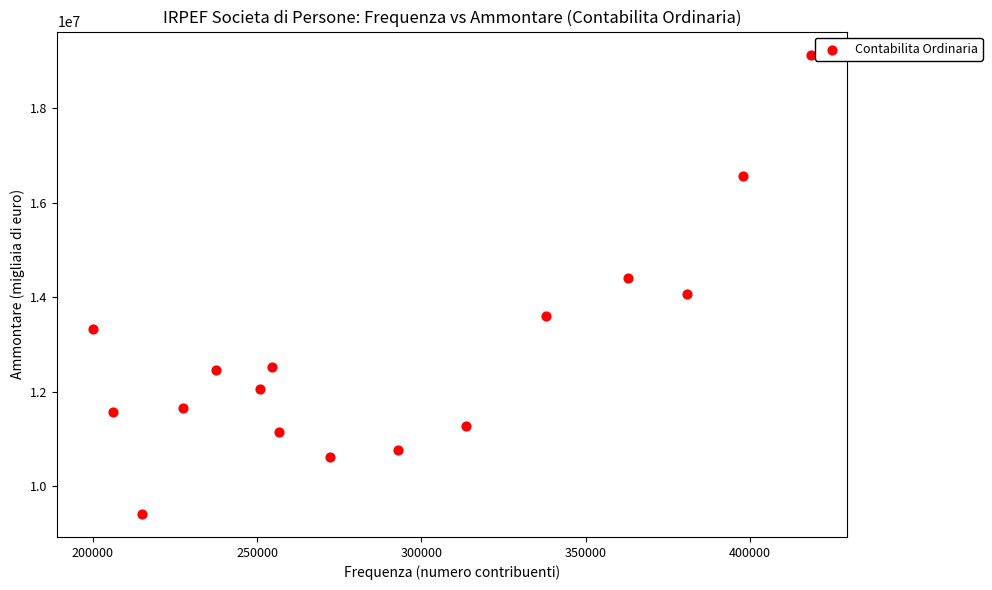

What is the range of X values (max minus min)?

218417.0